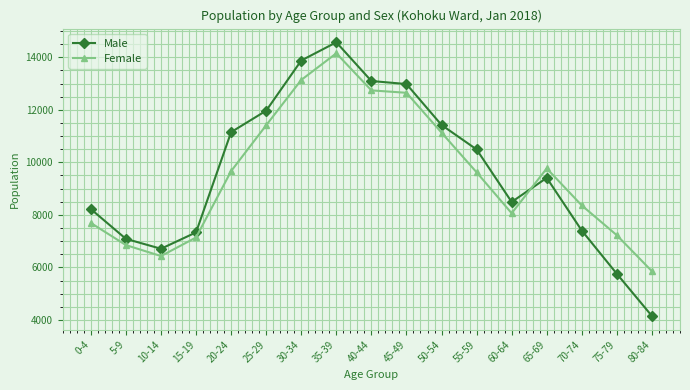

Which series has the widest spread of values?

Male